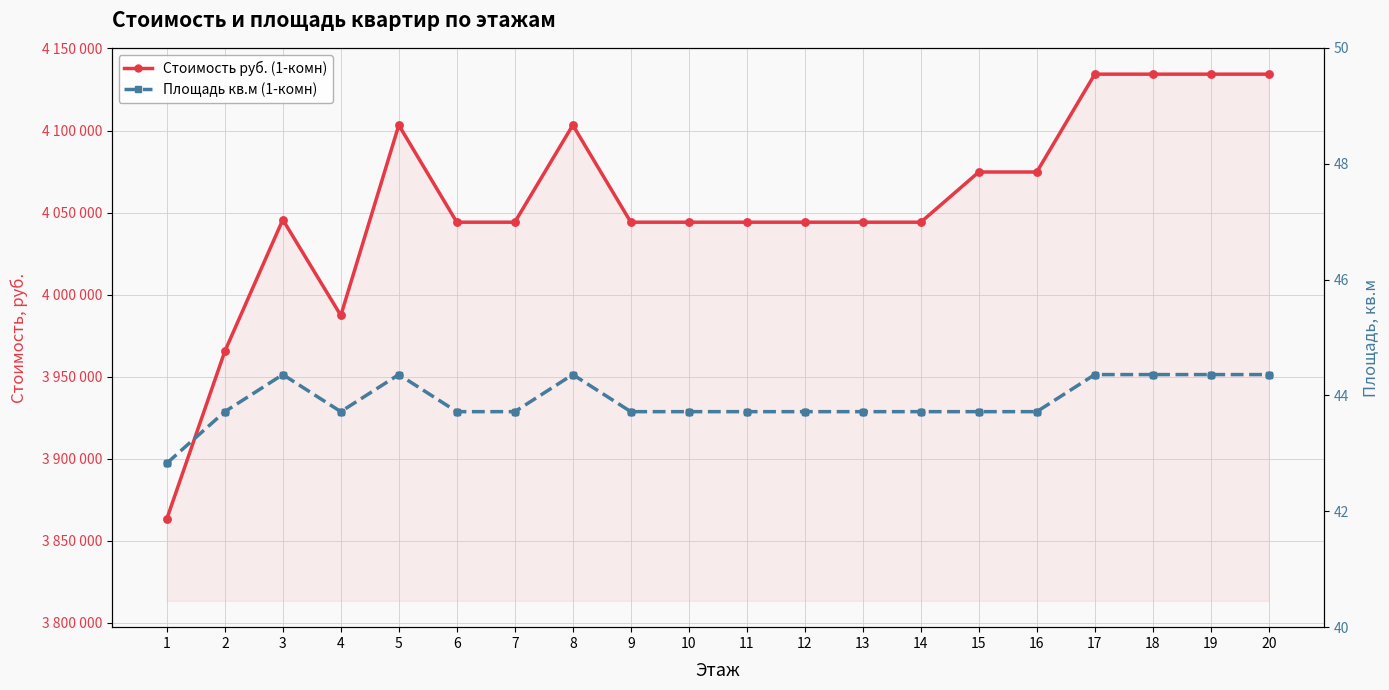

At how many categories does at least one series exceed 3148154?

20